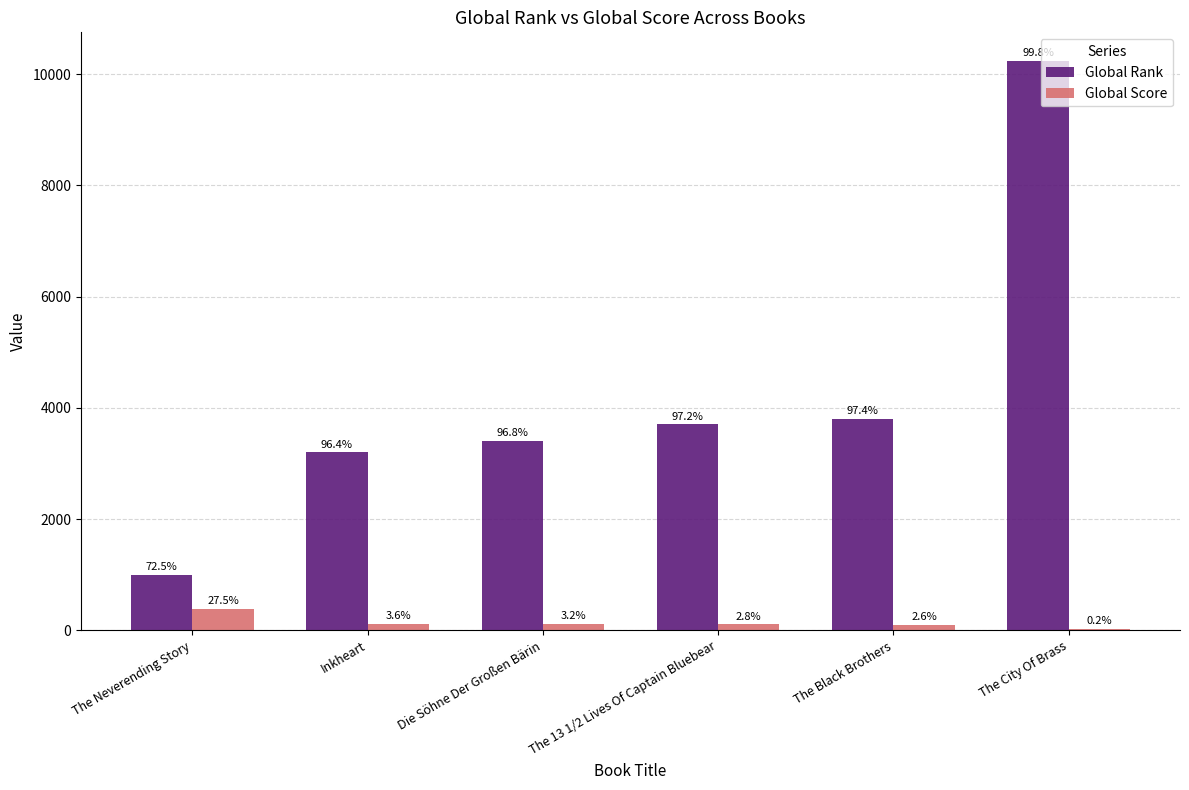

What position from the left is The City Of Brass?

6